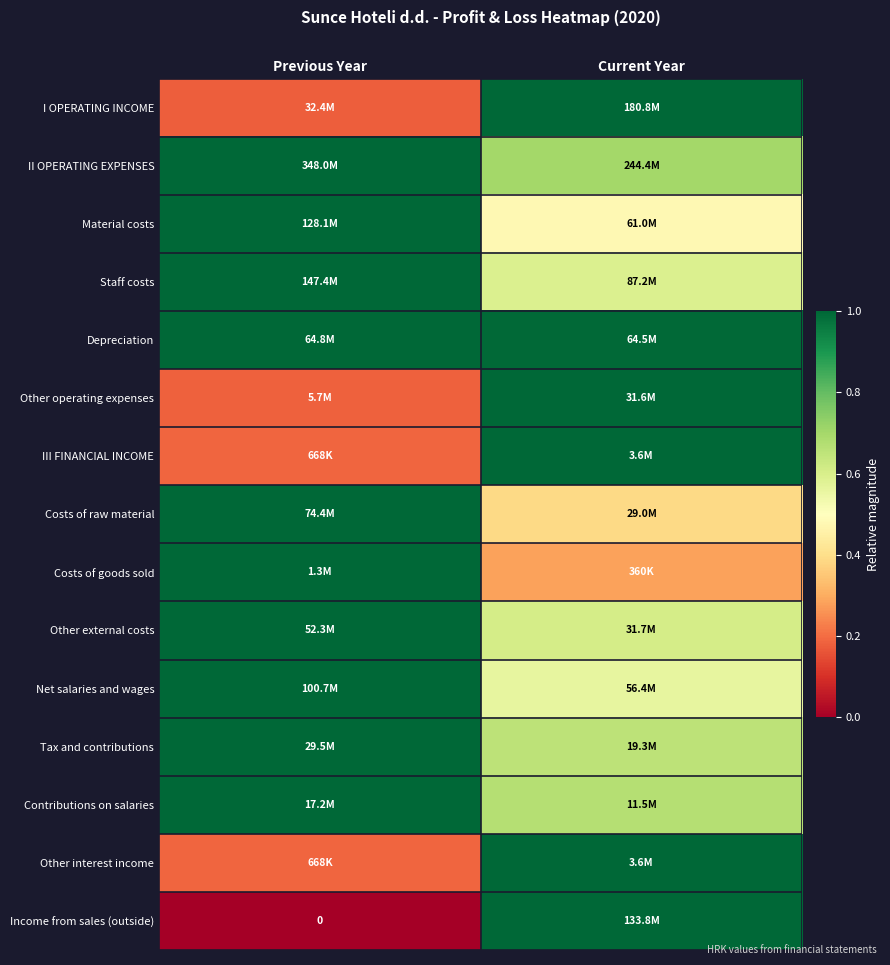

Which has a higher value, Previous Year or Current Year?

Current Year